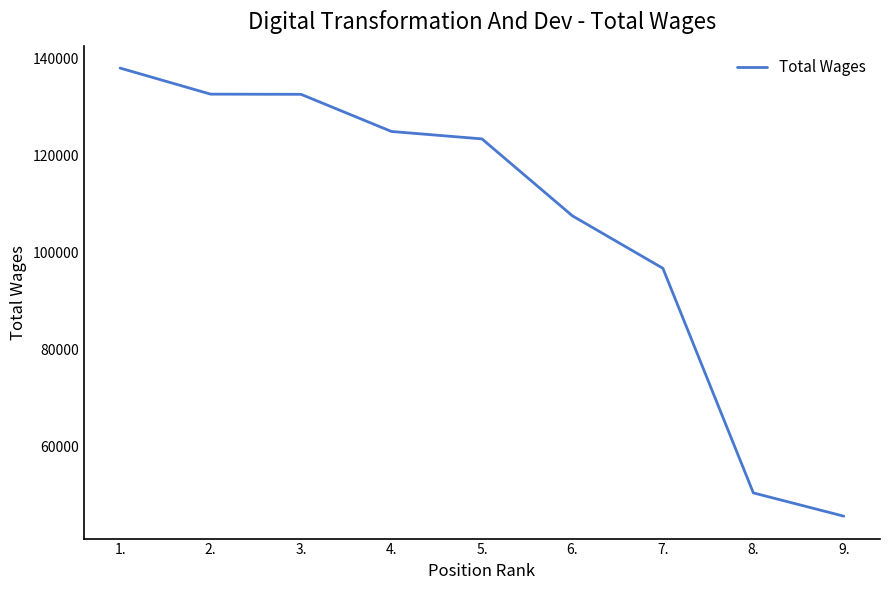

How many distinct data groups are displayed?

1